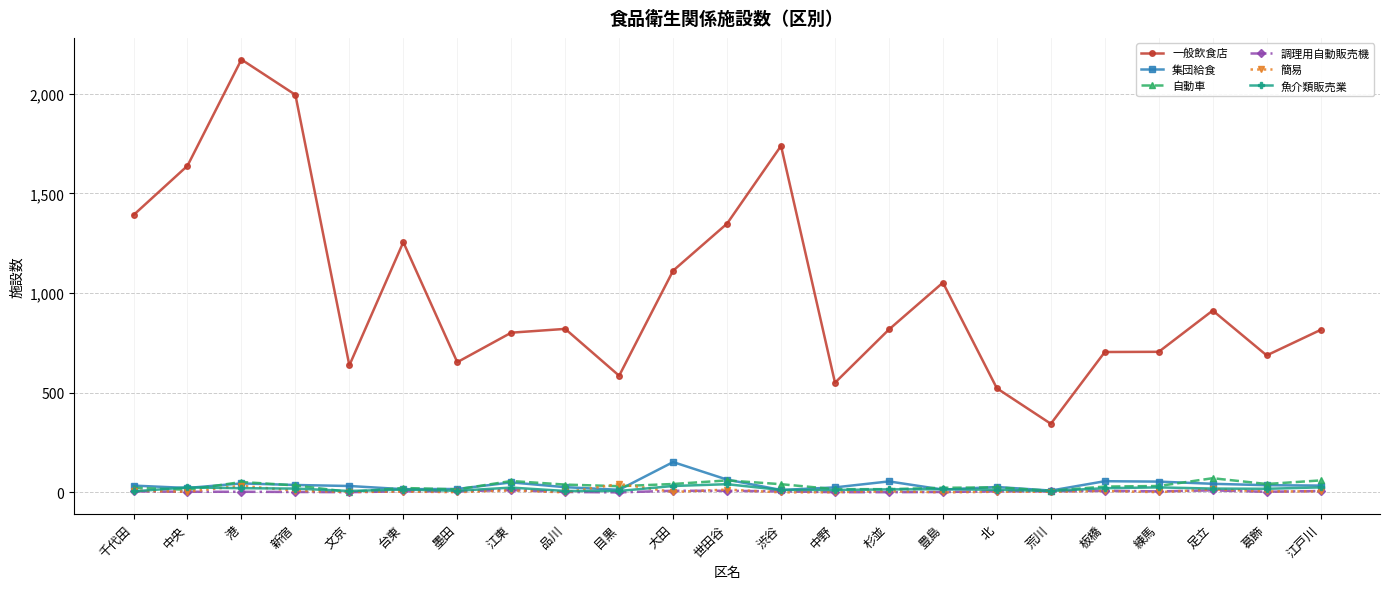

True or false: 魚介類販売業 has more than 0 interior local peaks.

True